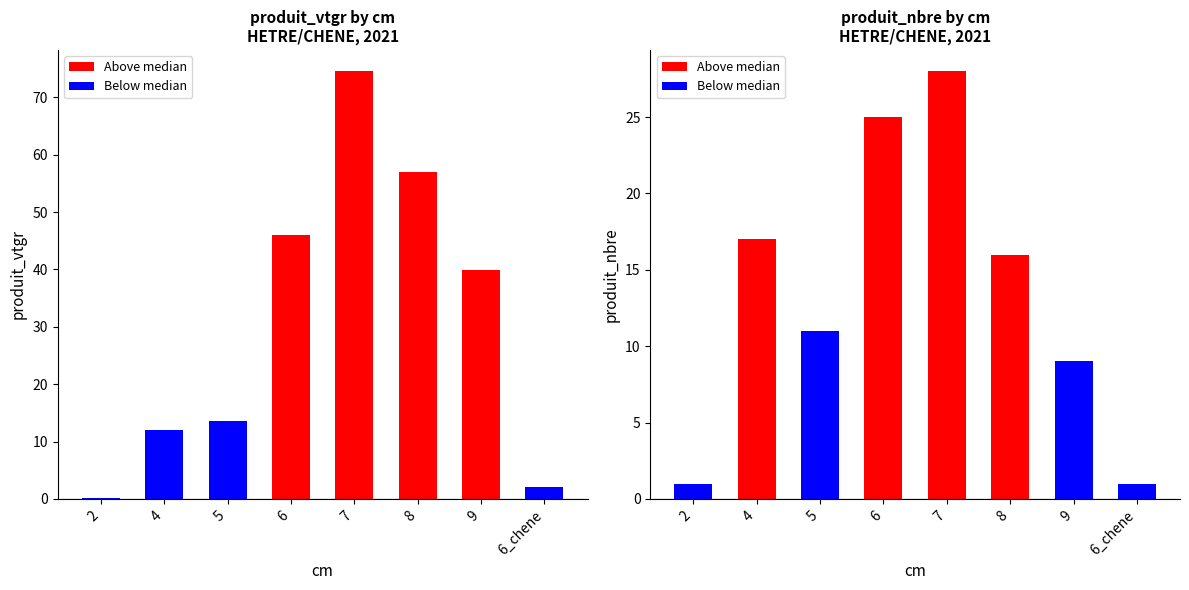

Reading left to right, list all the values displayed in this chart.

produit_vtgr: 2=0.2	4=12.0	5=13.7	6=45.9	7=74.5	8=57.0	9=39.9	6_chene=2.0
produit_nbre: 2=1.0	4=17.0	5=11.0	6=25.0	7=28.0	8=16.0	9=9.0	6_chene=1.0